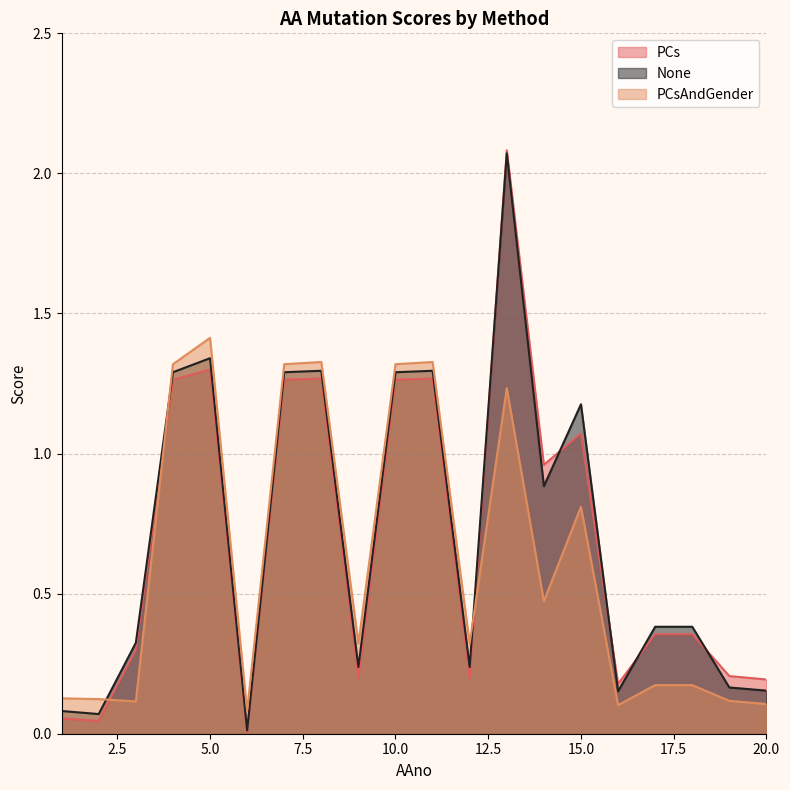

Reading left to right, transcribe all the data shown in this chart.

PCs: 1=0.1	2=0.0	3=0.3	4=1.3	5=1.3	6=0.0	7=1.3	8=1.3	9=0.2	10=1.3	11=1.3	12=0.2	13=2.1	14=1.0	15=1.1	16=0.2	17=0.4	18=0.4	19=0.2	20=0.2
None: 1=0.1	2=0.1	3=0.3	4=1.3	5=1.3	6=0.0	7=1.3	8=1.3	9=0.2	10=1.3	11=1.3	12=0.2	13=2.1	14=0.9	15=1.2	16=0.2	17=0.4	18=0.4	19=0.2	20=0.2
PCsAndGender: 1=0.1	2=0.1	3=0.1	4=1.3	5=1.4	6=0.1	7=1.3	8=1.3	9=0.3	10=1.3	11=1.3	12=0.3	13=1.2	14=0.5	15=0.8	16=0.1	17=0.2	18=0.2	19=0.1	20=0.1